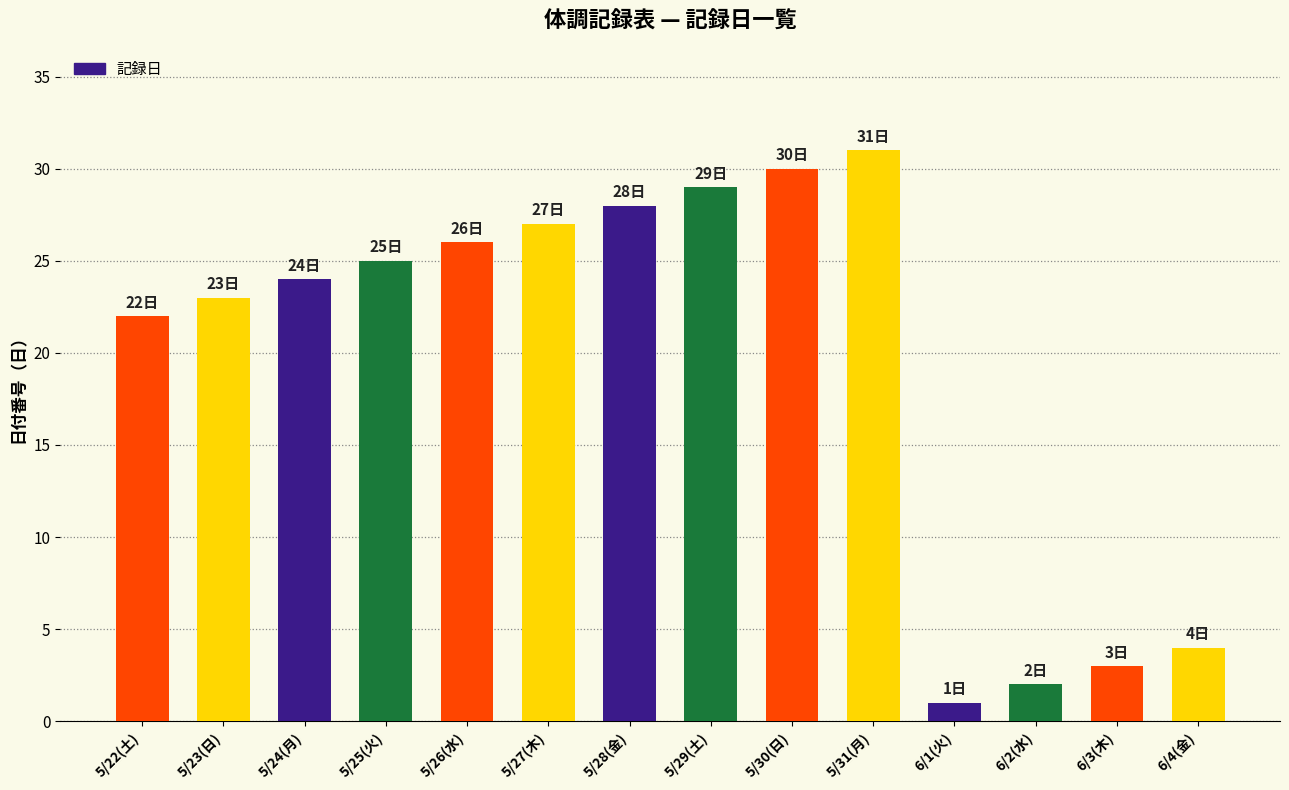

Rank the categories by value from highest to lowest.

5/31(月), 5/30(日), 5/29(土), 5/28(金), 5/27(木), 5/26(水), 5/25(火), 5/24(月), 5/23(日), 5/22(土), 6/4(金), 6/3(木), 6/2(水), 6/1(火)